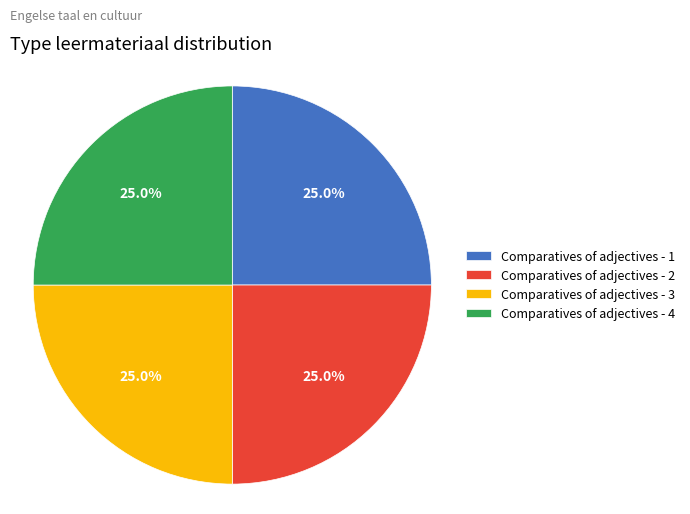

What percentage do Comparatives of adjectives - 1 and Comparatives of adjectives - 3 together represent?

50.0%